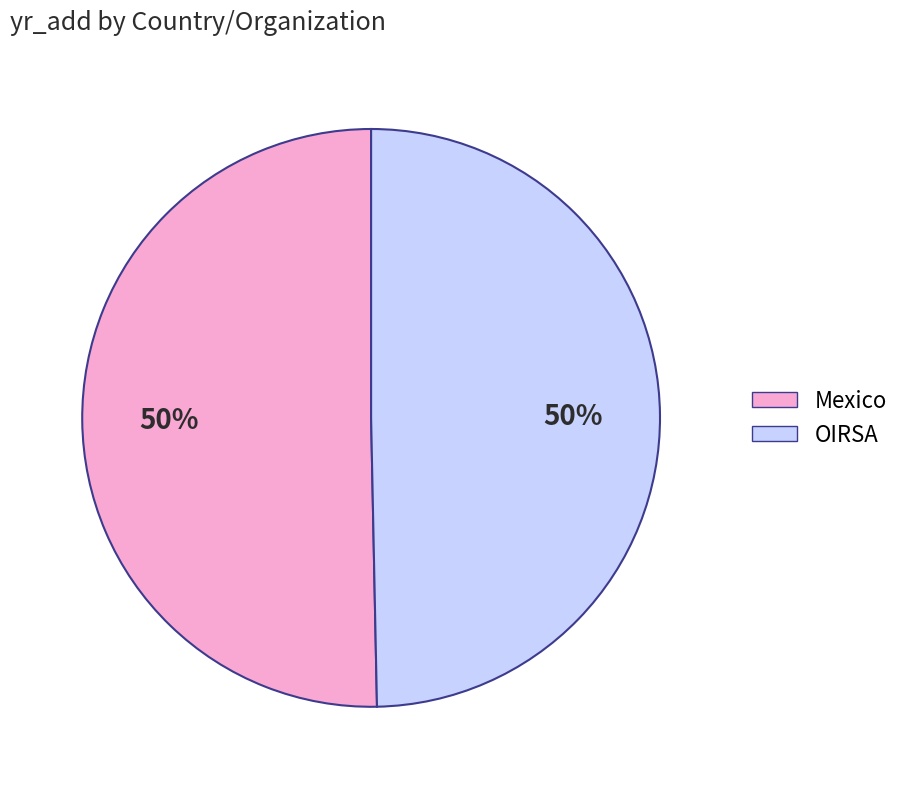

How many slices are in this pie chart?

2